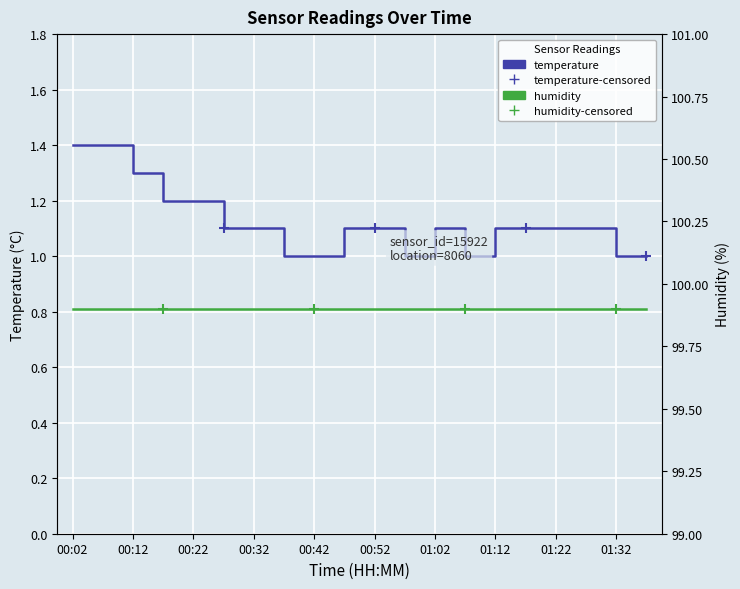

Reading left to right, list all the values displayed in this chart.

temperature: 1.4	1.4	1.3	1.2	1.2	1.1	1.1	1.0	1.0	1.1	1.1	1.0	1.1	1.0	1.1	1.1	1.1	1.1	1.0	1.0
humidity: 99.9	99.9	99.9	99.9	99.9	99.9	99.9	99.9	99.9	99.9	99.9	99.9	99.9	99.9	99.9	99.9	99.9	99.9	99.9	99.9